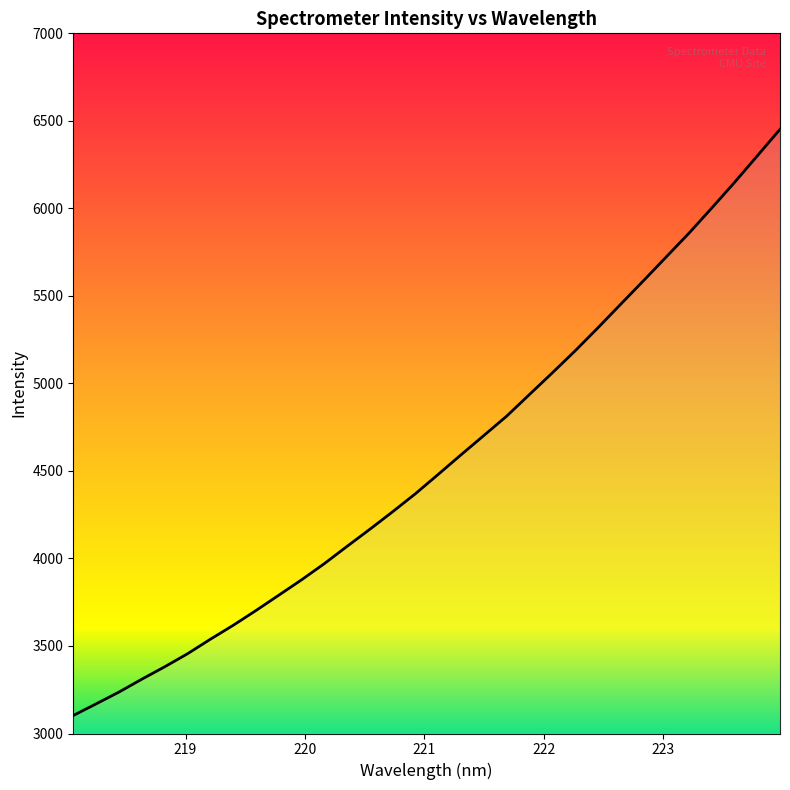

What is the value of the 1st point from the left?

3102.8